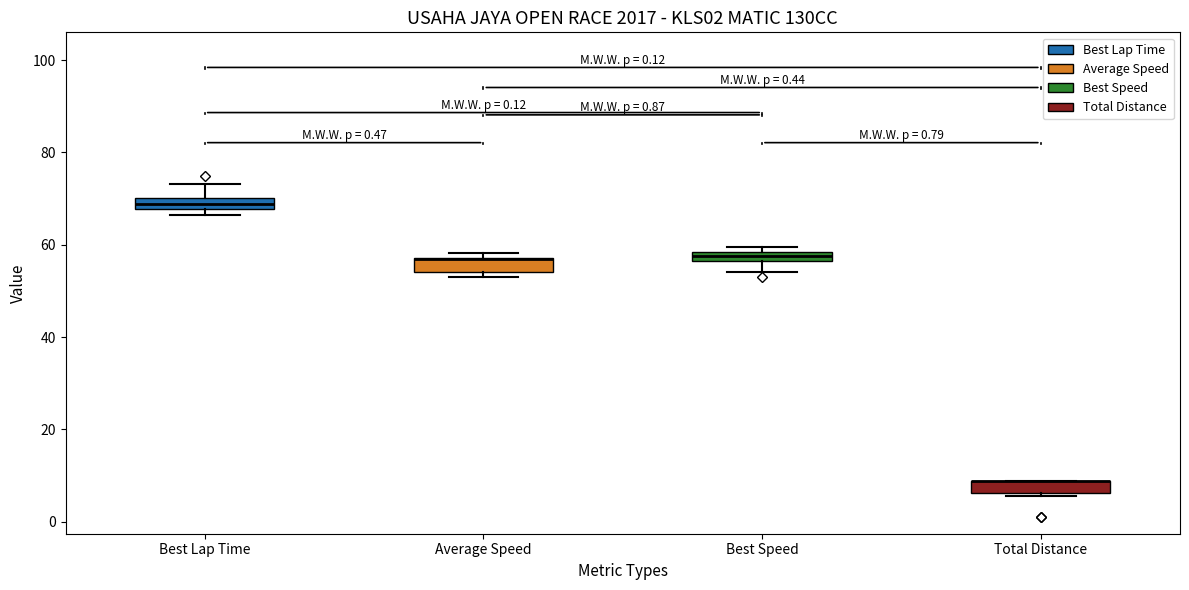

Where is the upper edge of the box for Best Speed on the y-axis? The values are not printed on the chart, so give them approximately, as read against the axis.

58